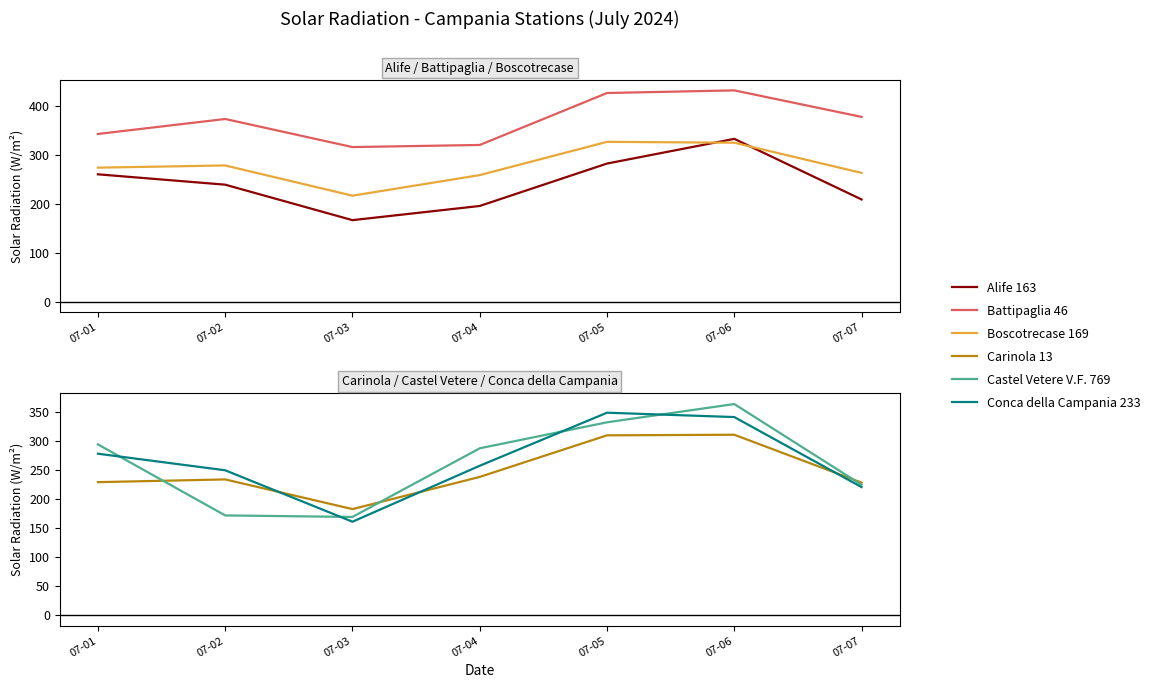

What is the sum of the Alife 163 values at 07-07 and 07-01?

469.0